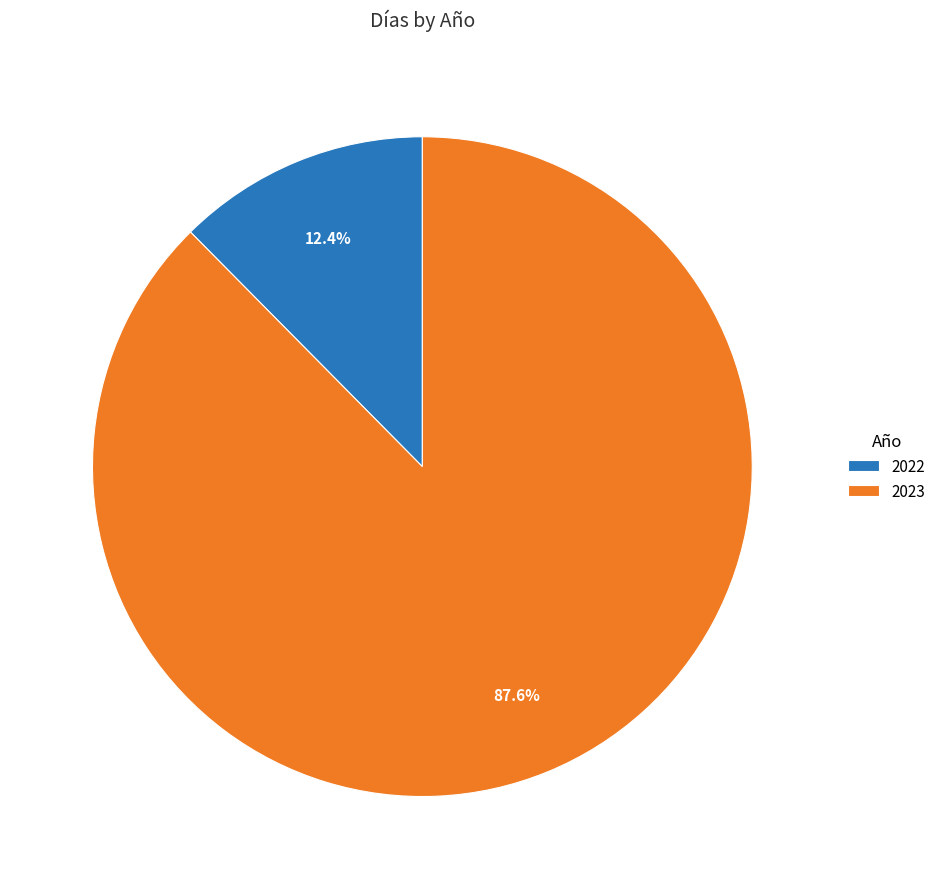

What portion of the pie excludes 2022?

87.6%